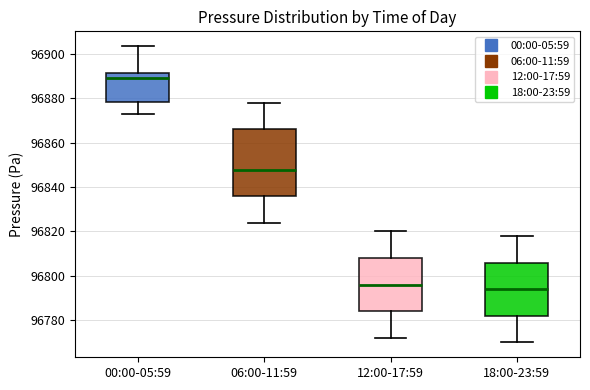

Comparing the boxes themselves (not the whiskers), which one is the tallest?

06:00-11:59